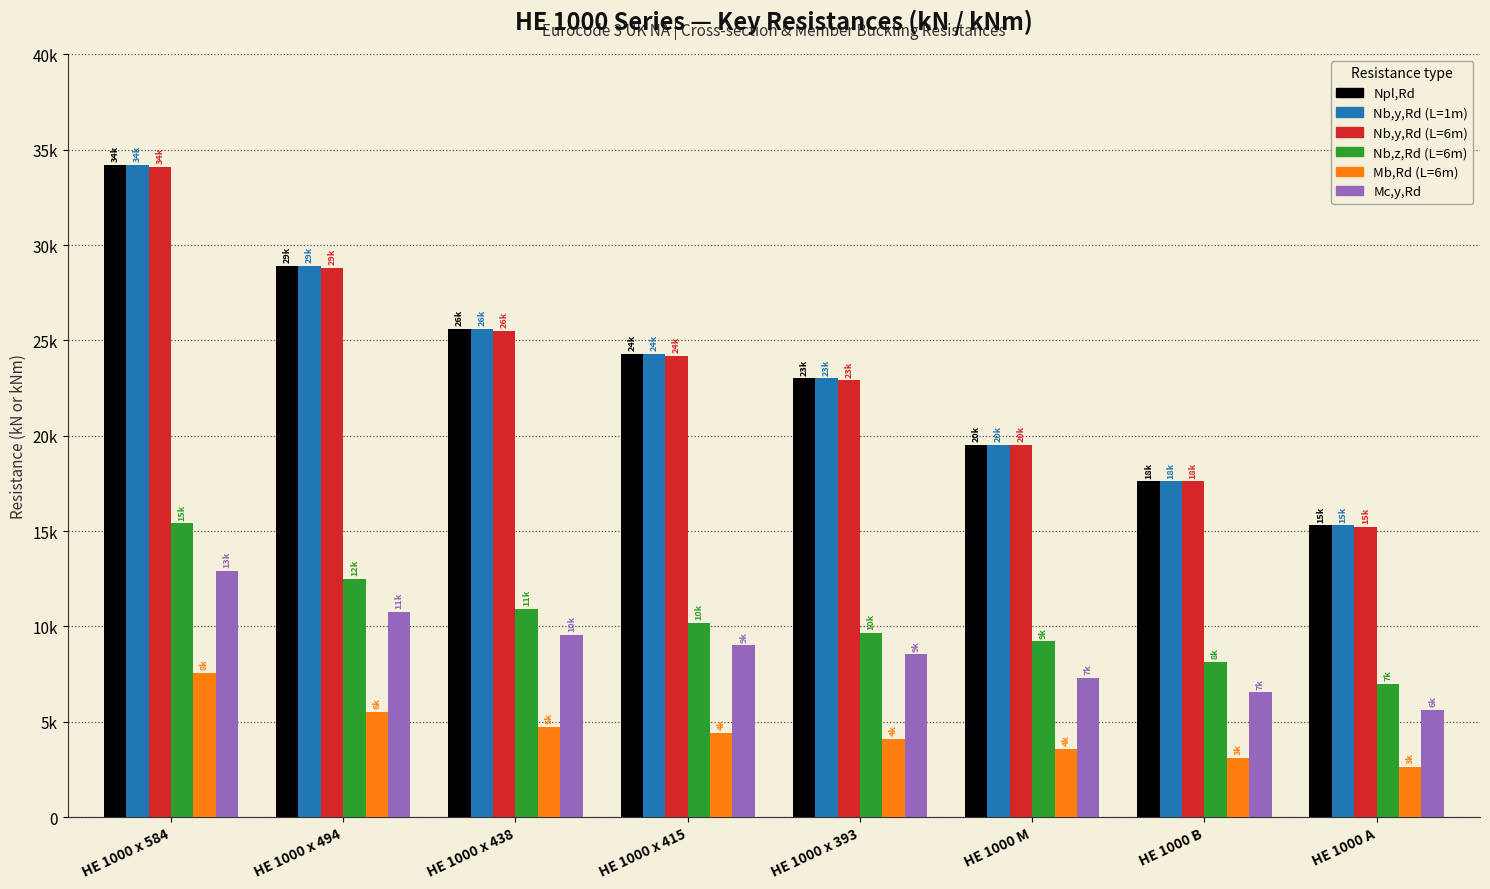

The value of Nb,z,Rd (L=6m) at HE 1000 x 584 is 15400. True or false?

True